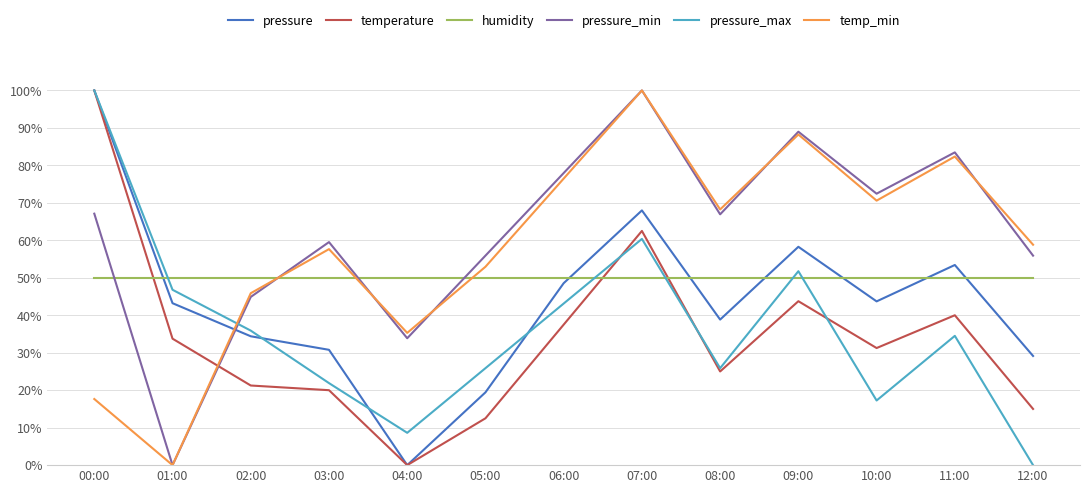

What are all the series names shown in the legend?

pressure, temperature, humidity, pressure_min, pressure_max, temp_min